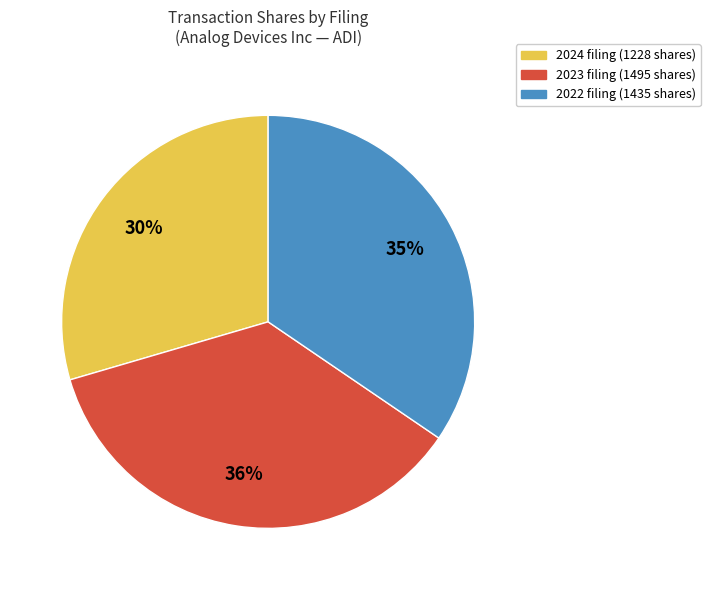

How many slices are in this pie chart?

3